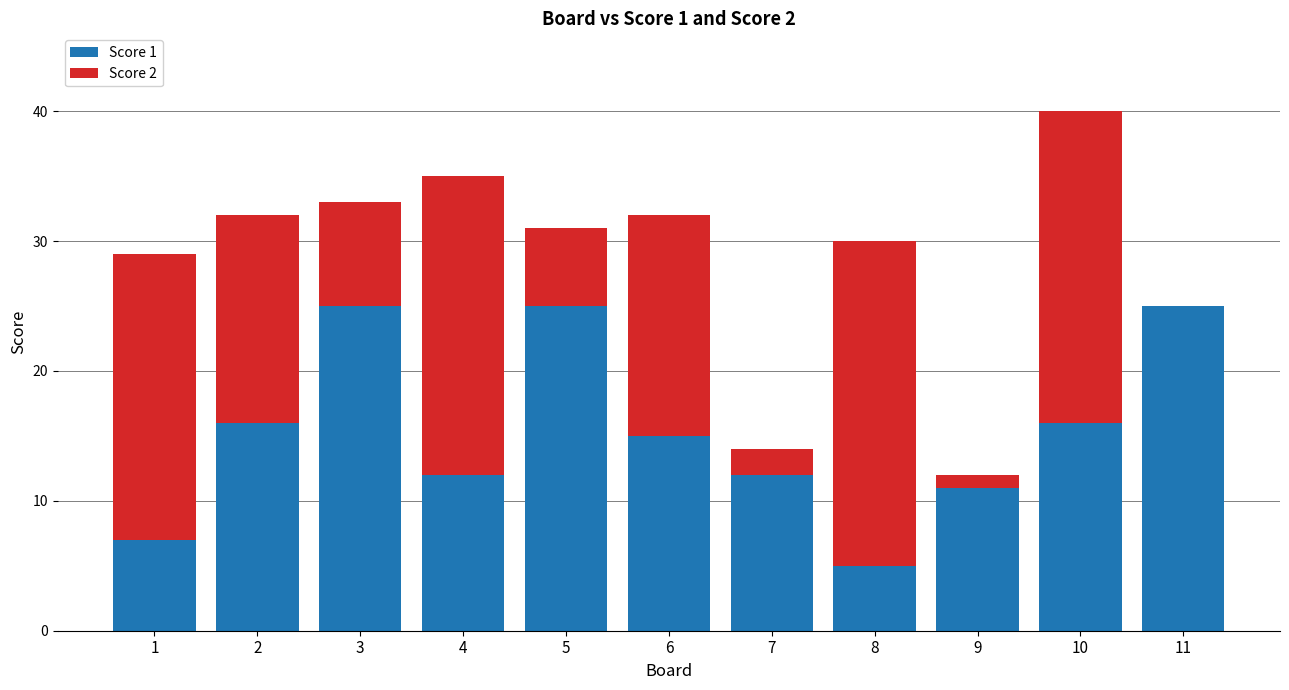

The Score 1 series shows 18 at 7. True or false?

False